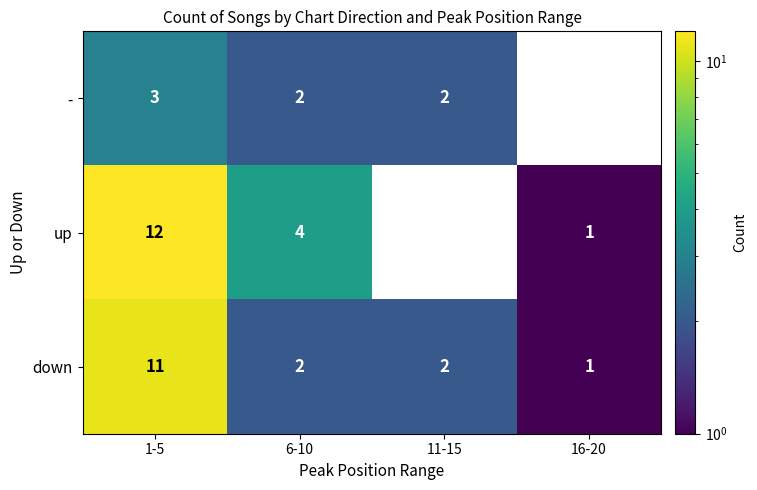

What is the sum of the down values at 6-10 and 16-20?

3